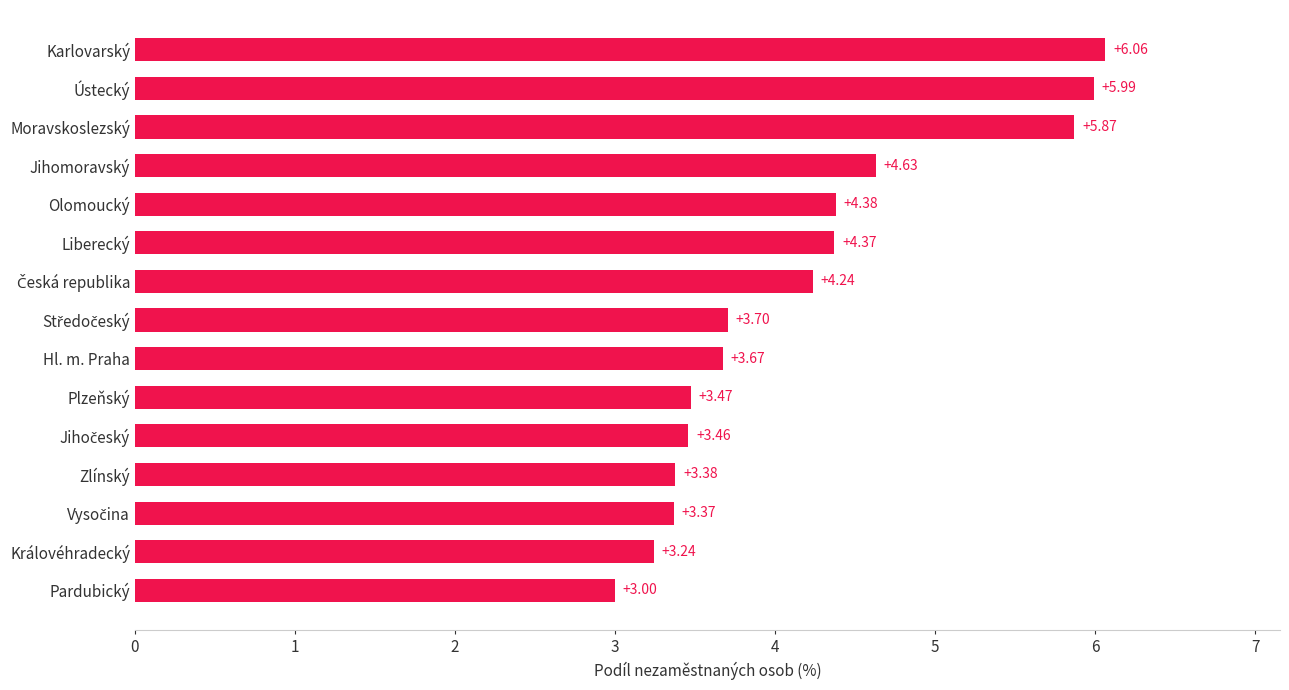

Which category has the lowest value across all series?

Pardubický